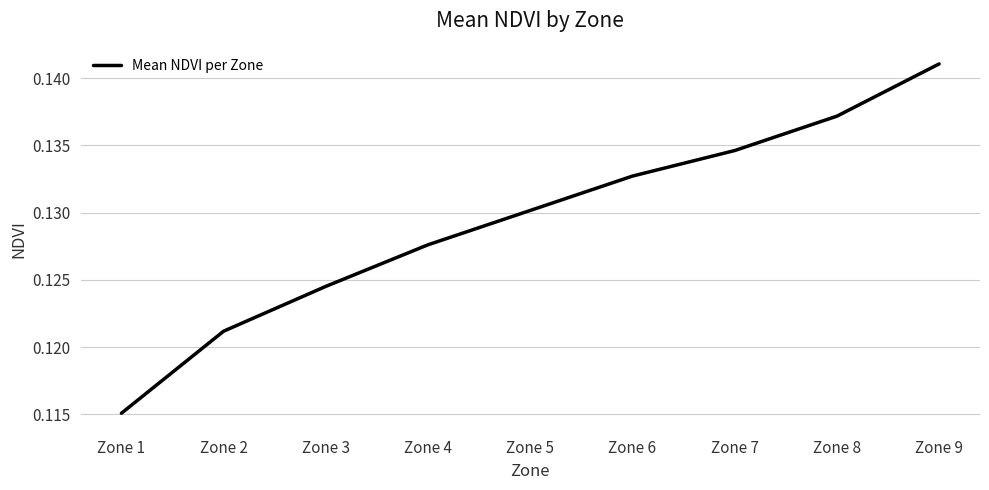

What is the sum of the values at Zone 9 and Zone 6?

0.3